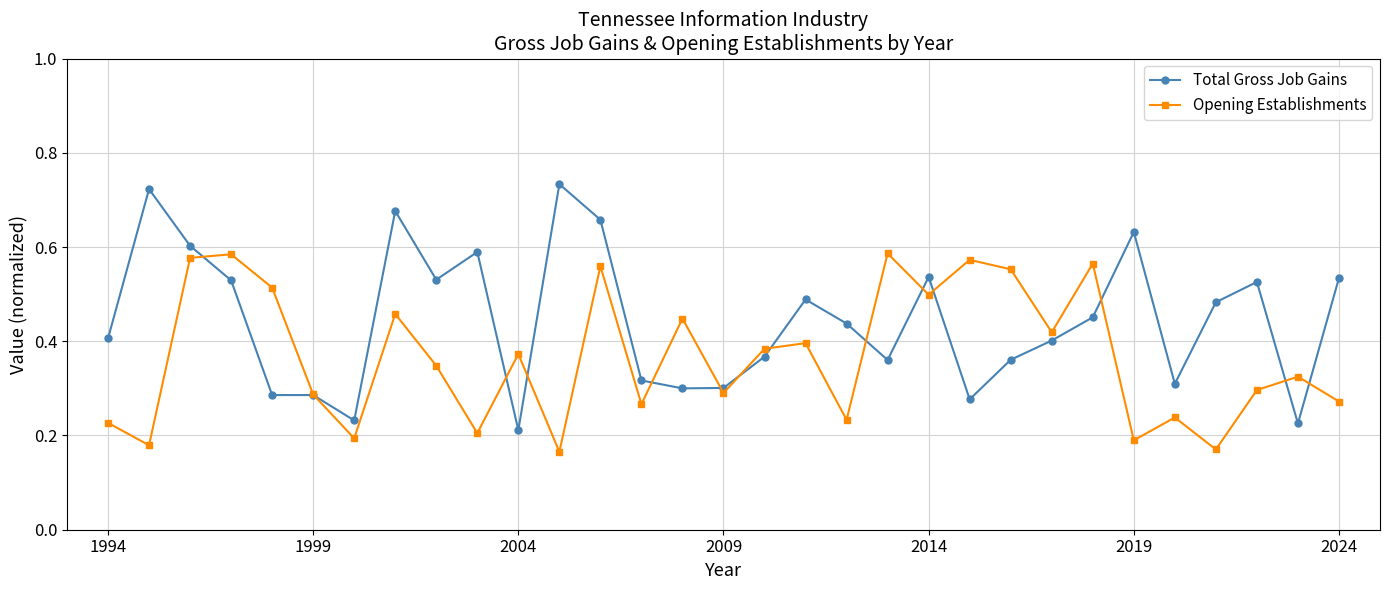

Count the Opening Establishments values in the range 0 to 1.

31